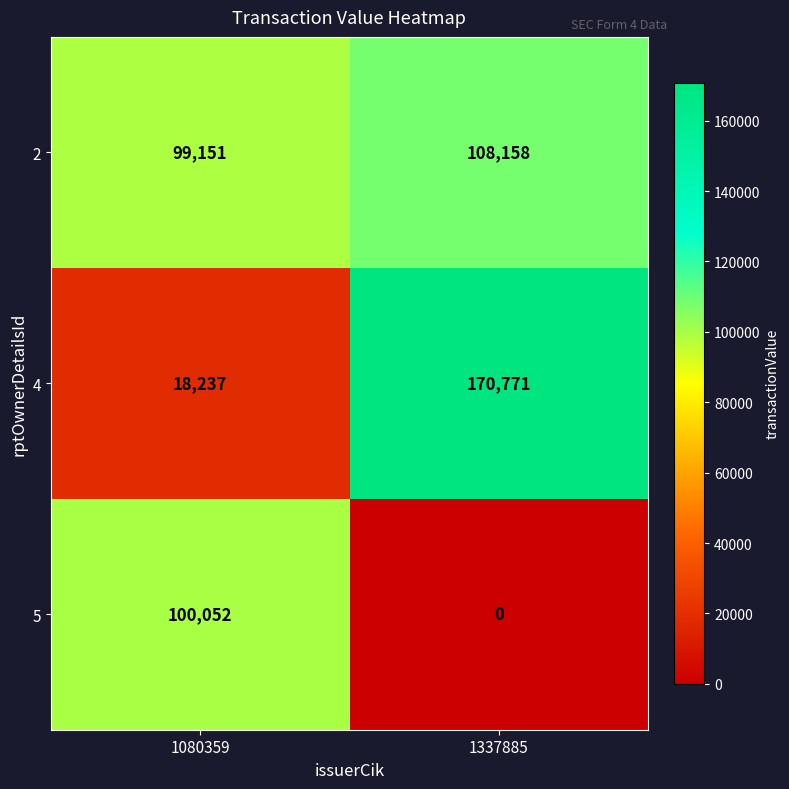

How many distinct data groups are displayed?

3